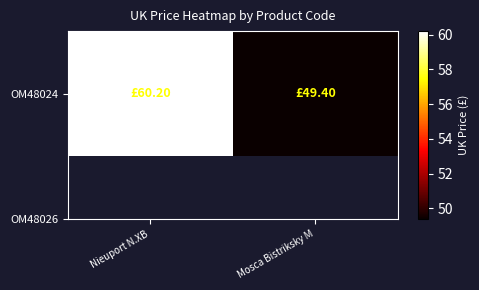

Reading left to right, list all the values displayed in this chart.

Nieuport N.XB=60.2	Mosca Bistriksky M=49.4